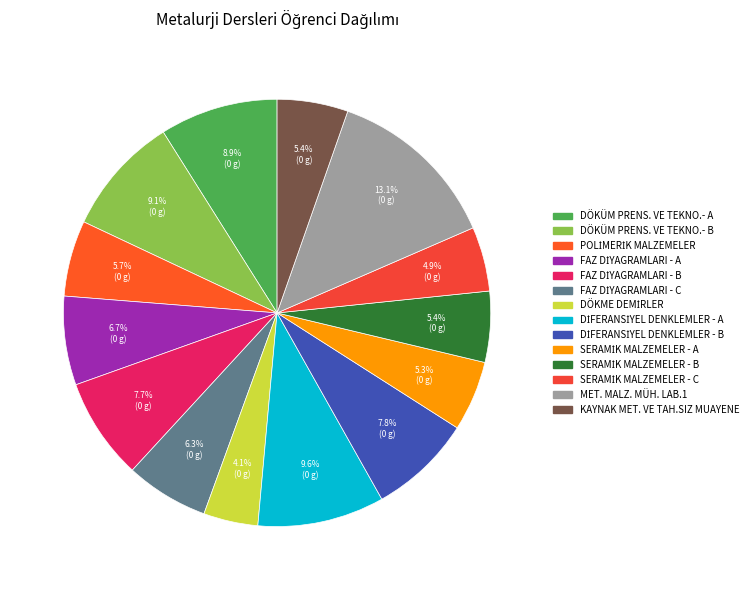

How many segments does this pie chart have?

14